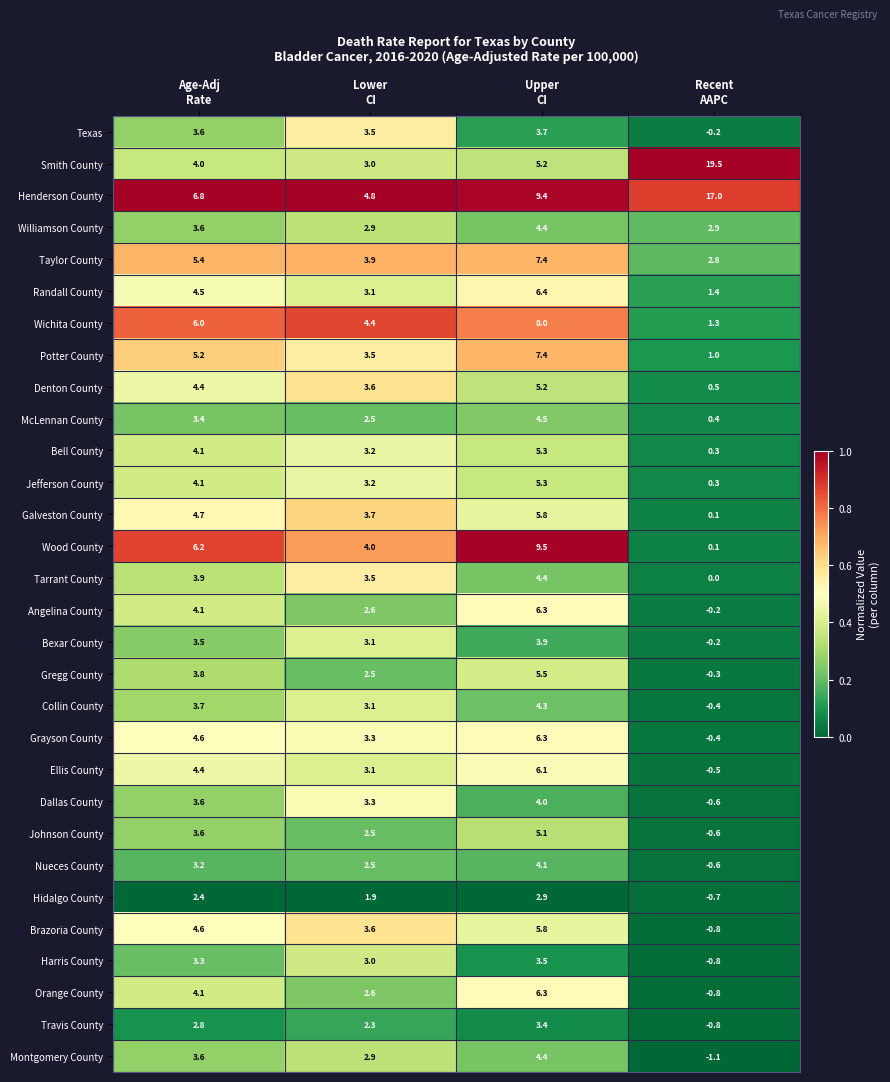

What is the greatest value displayed?

19.5